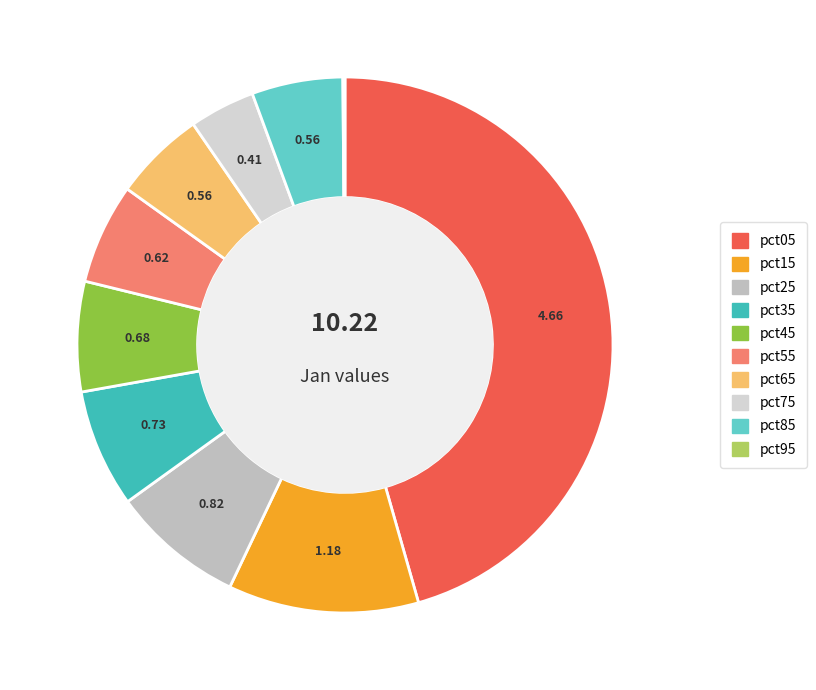

What is the smallest slice in the pie chart?

pct95